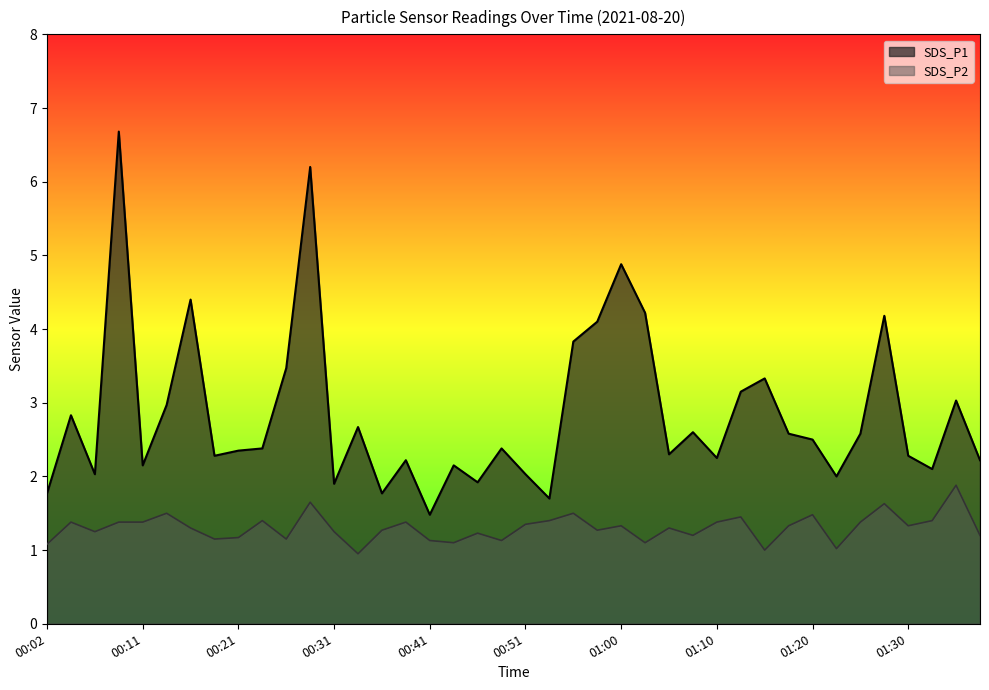

Is the value of SDS_P1 at 00:31 greater than the value of SDS_P2 at 00:48?

Yes